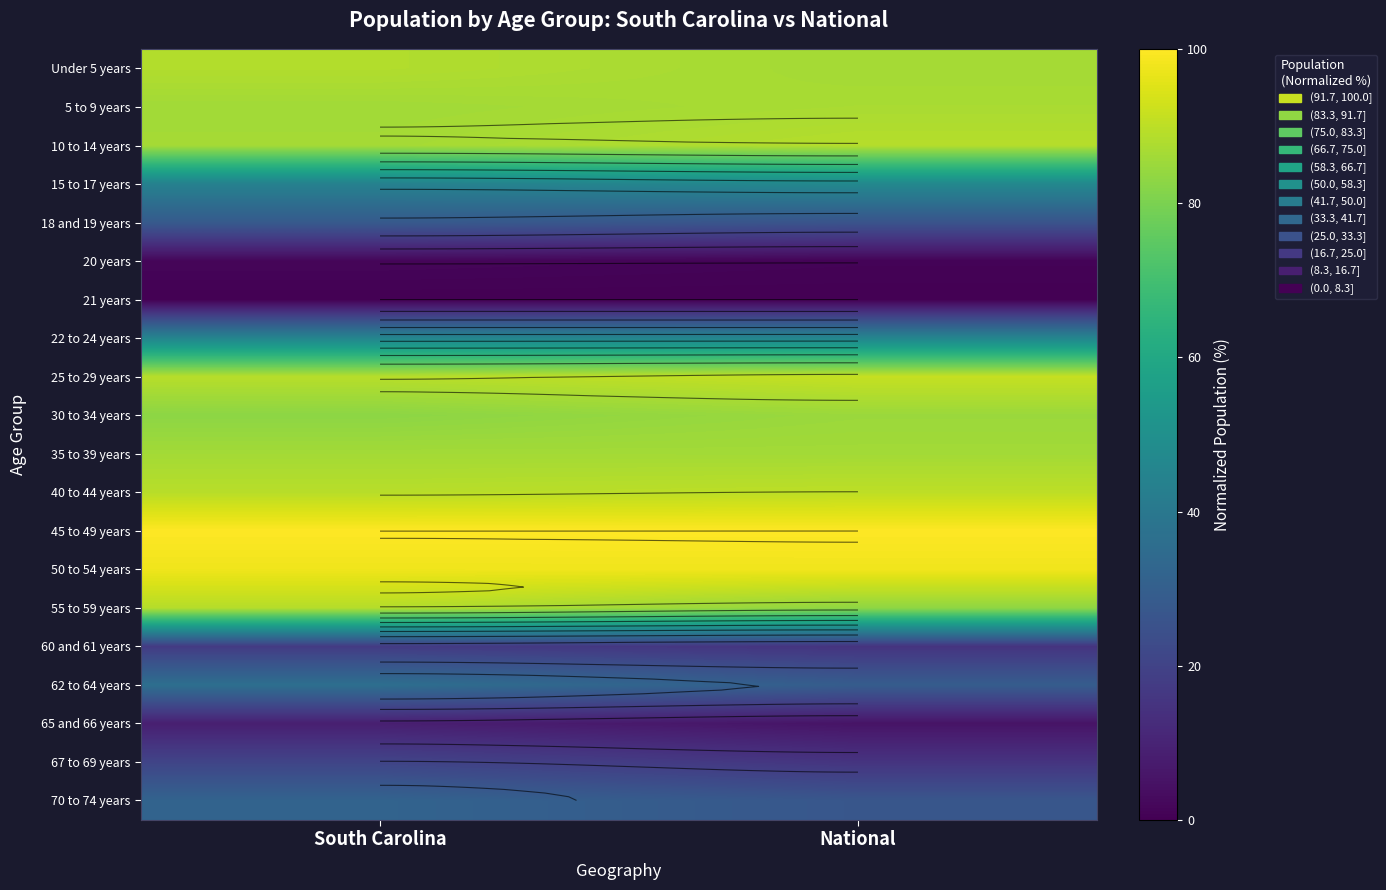

List the series in order of their peak value, highest first.

45 to 49 years, 50 to 54 years, 25 to 29 years, 40 to 44 years, 10 to 14 years, 55 to 59 years, Under 5 years, 5 to 9 years, 35 to 39 years, 30 to 34 years, 15 to 17 years, 22 to 24 years, 62 to 64 years, 70 to 74 years, 18 and 19 years, 67 to 69 years, 60 and 61 years, 65 and 66 years, 20 years, 21 years